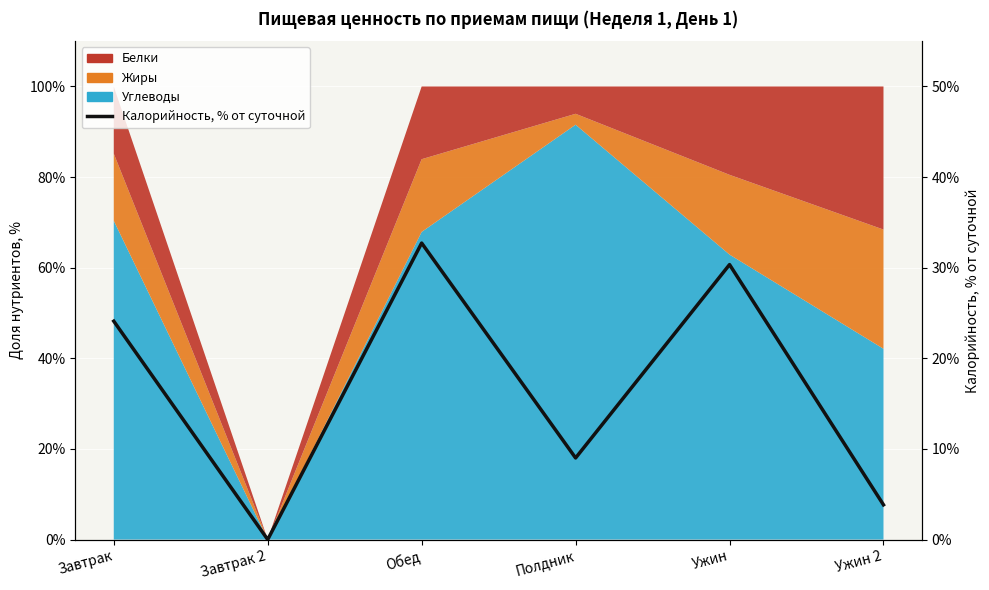

Where does the data first go above 24?

Завтрак